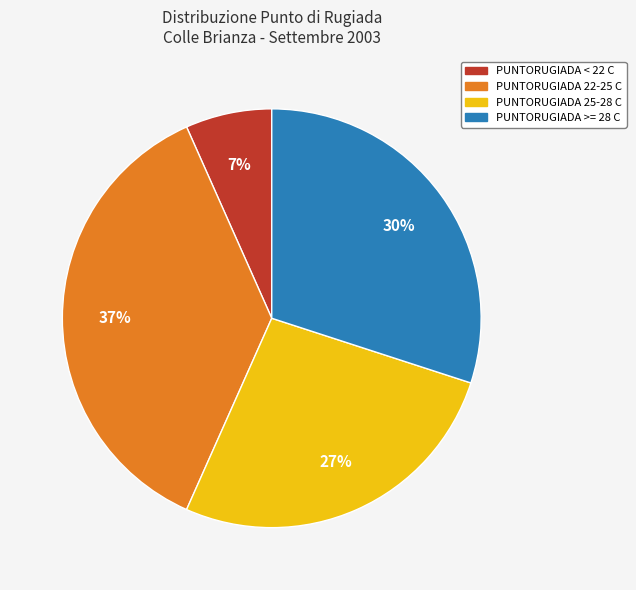

To the nearest percent, what is the difference between the largest and smallest slice percentages?

30%